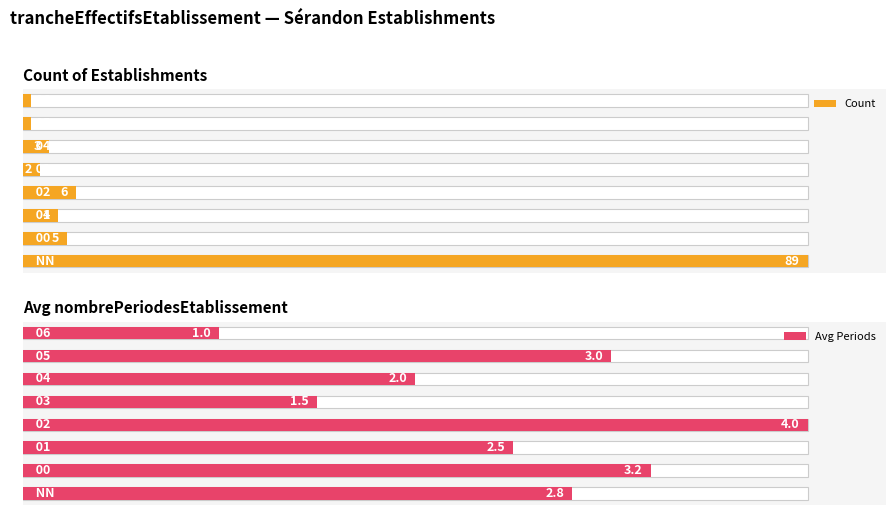

Are the bars grouped side by side (vs. stacked)?

Yes